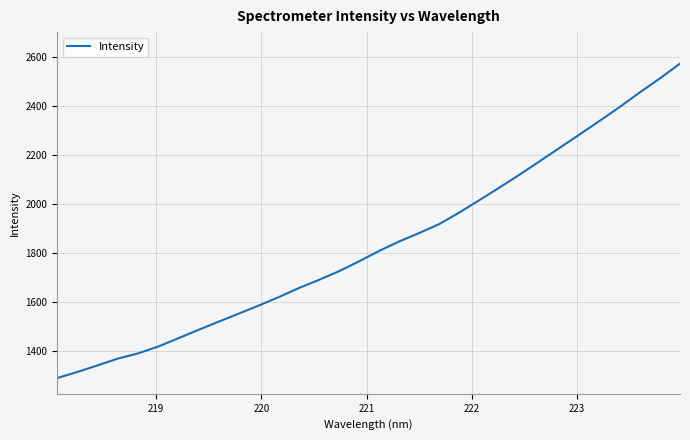

What is the smallest value displayed?

1288.1